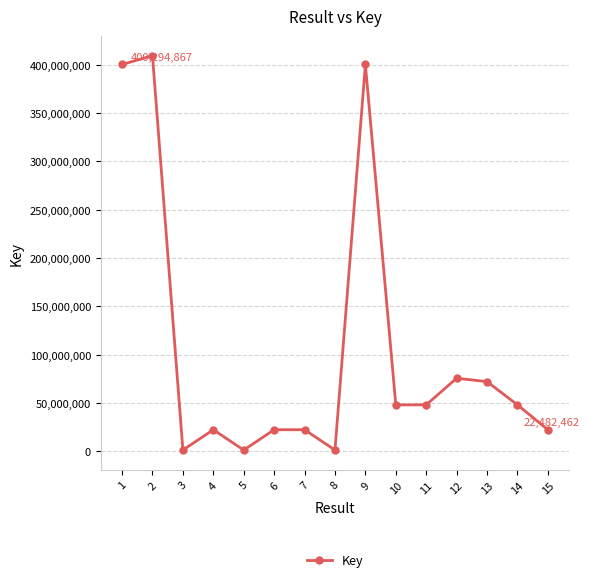

What is the difference between the maximum and minimum values?

407977506